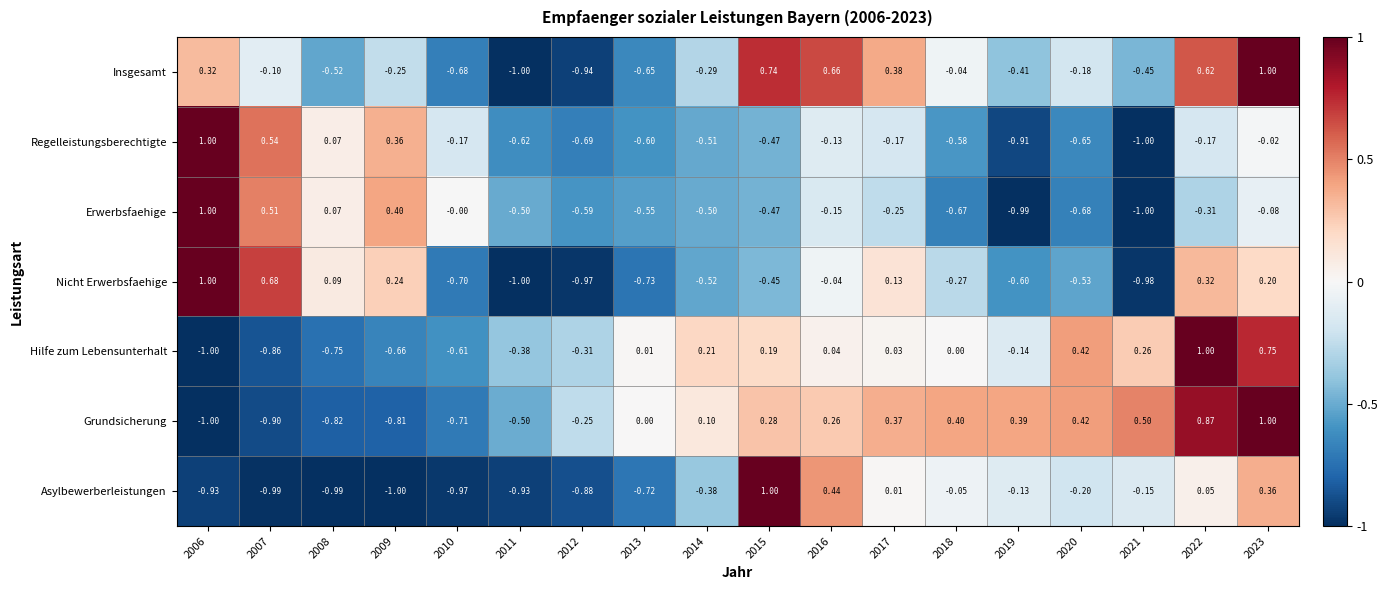

At 2022, list the series in order from largest to smallest.

Hilfe zum Lebensunterhalt, Grundsicherung, Insgesamt, Nicht Erwerbsfaehige, Asylbewerberleistungen, Regelleistungsberechtigte, Erwerbsfaehige